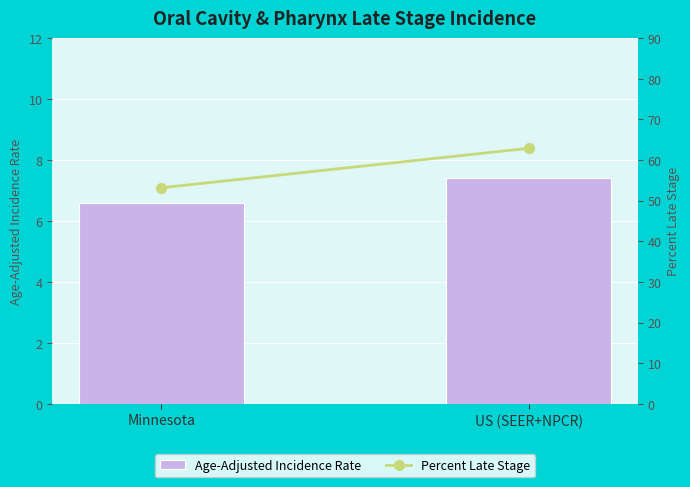

What is the sum of the Percent Late Stage values at US (SEER+NPCR) and Minnesota?

116.1